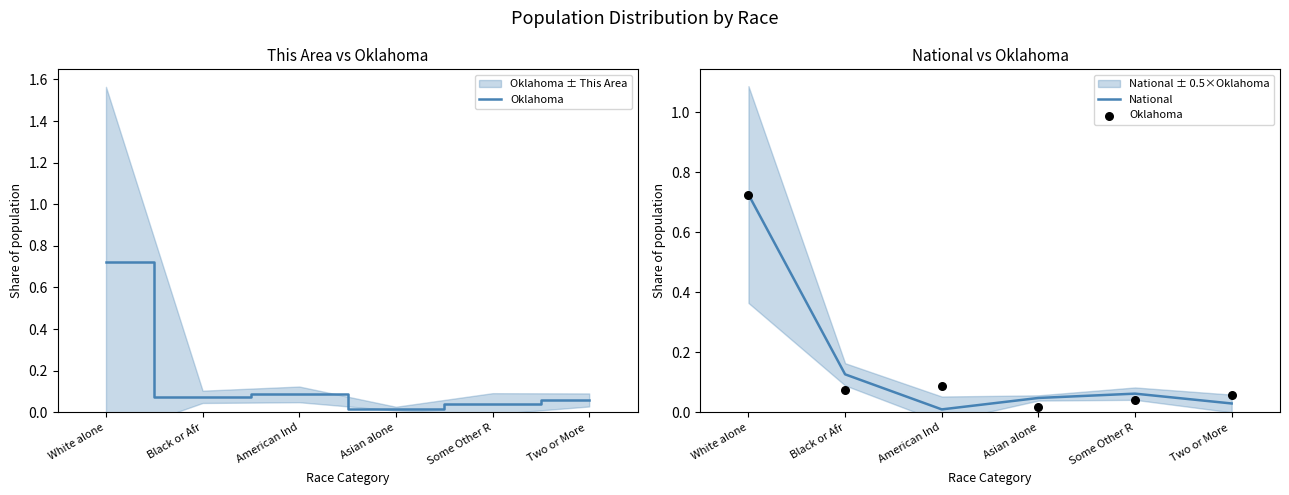

Which series has the largest total across all categories?

Oklahoma